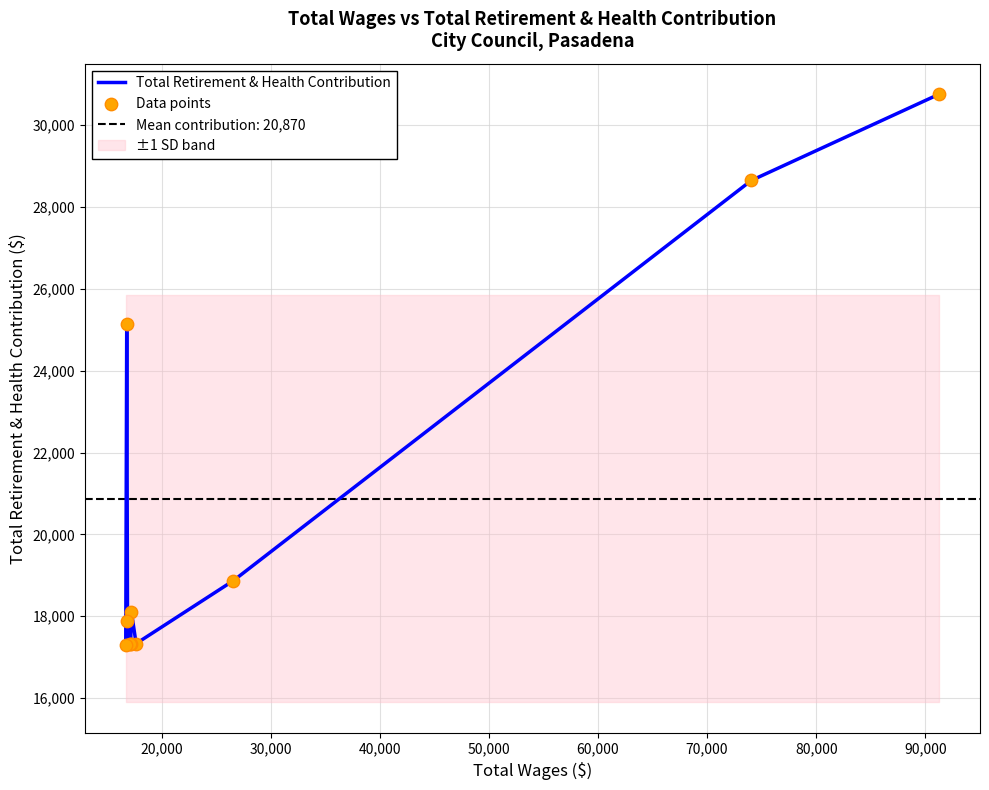

What is the highest value of the Total Retirement & Health Contribution series?

30762